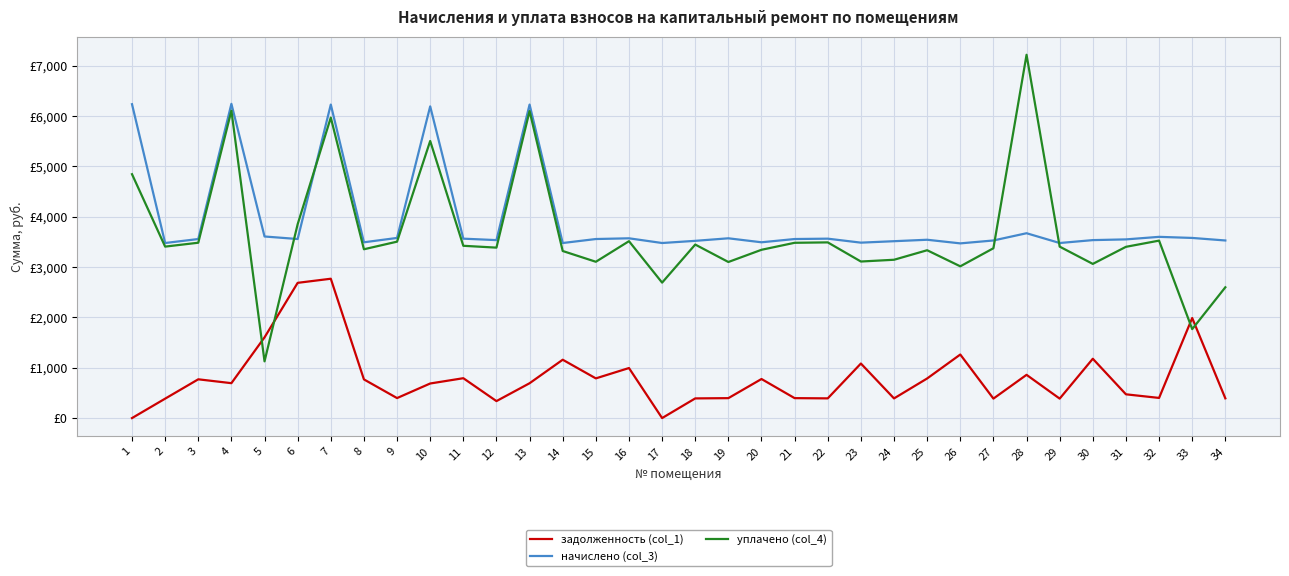

What are all the series names shown in the legend?

задолженность (col_1), начислено (col_3), уплачено (col_4)